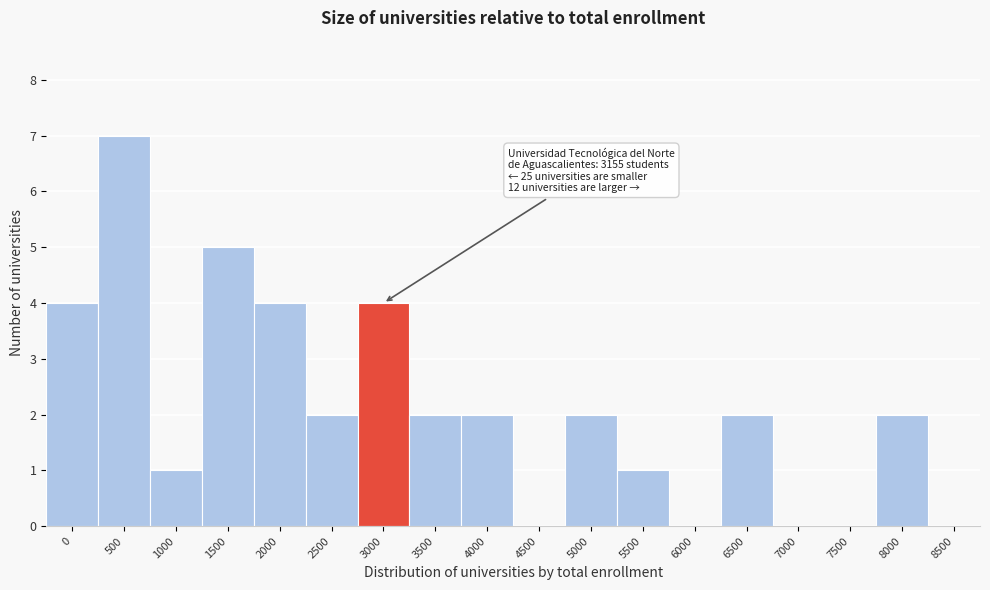

Reading right to left, list all the values displayed in this chart.

8500=0	8000=2	7500=0	7000=0	6500=2	6000=0	5500=1	5000=2	4500=0	4000=2	3500=2	3000=4	2500=2	2000=4	1500=5	1000=1	500=7	0=4